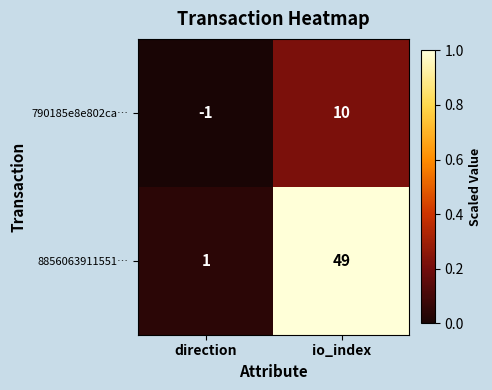

Where is 790185e8e802ca… nearest to the value 4?

direction